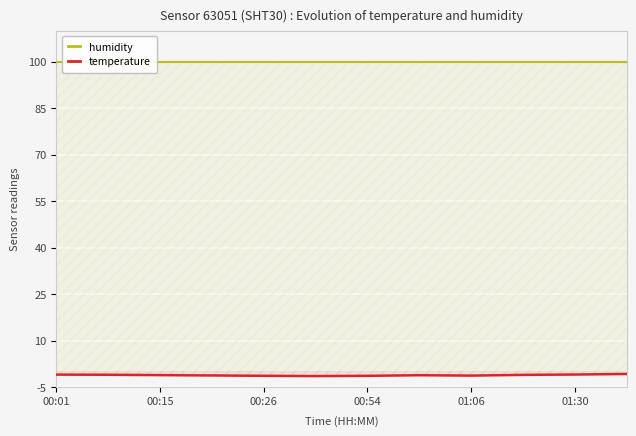

Which series has the widest spread of values?

temperature